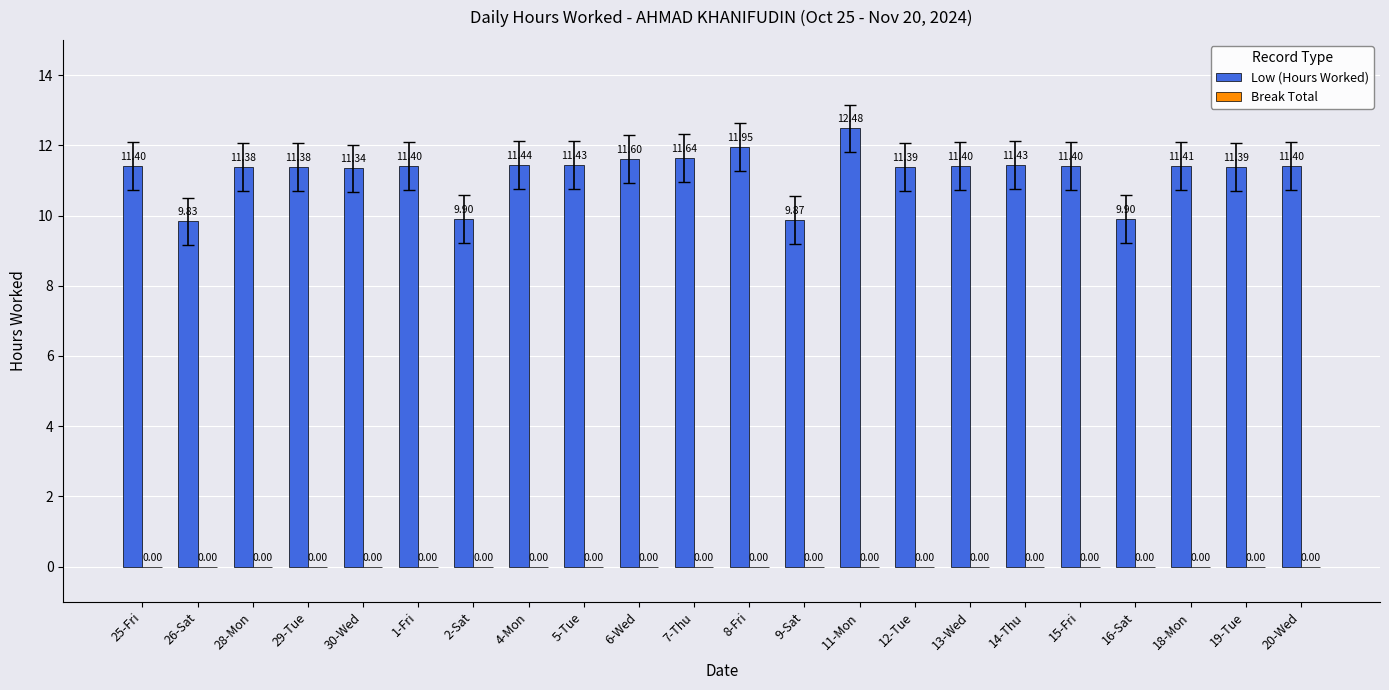

What is the sum of the values at 5-Tue and 8-Fri?

23.4